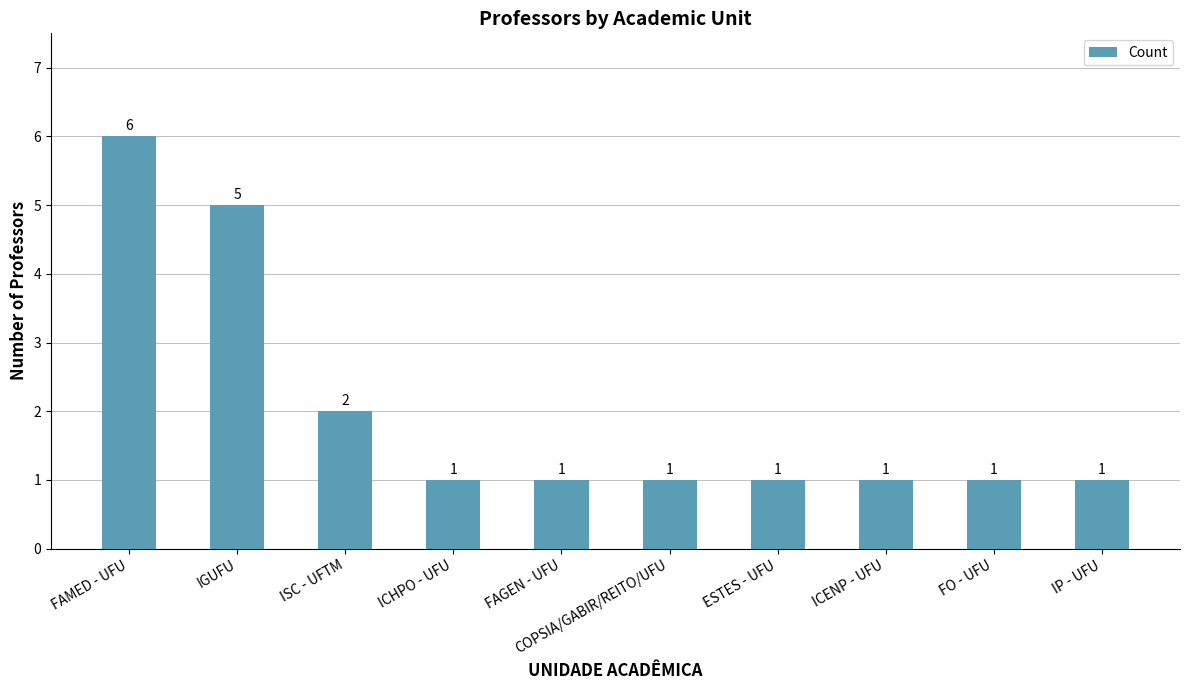

What is the average value?

2